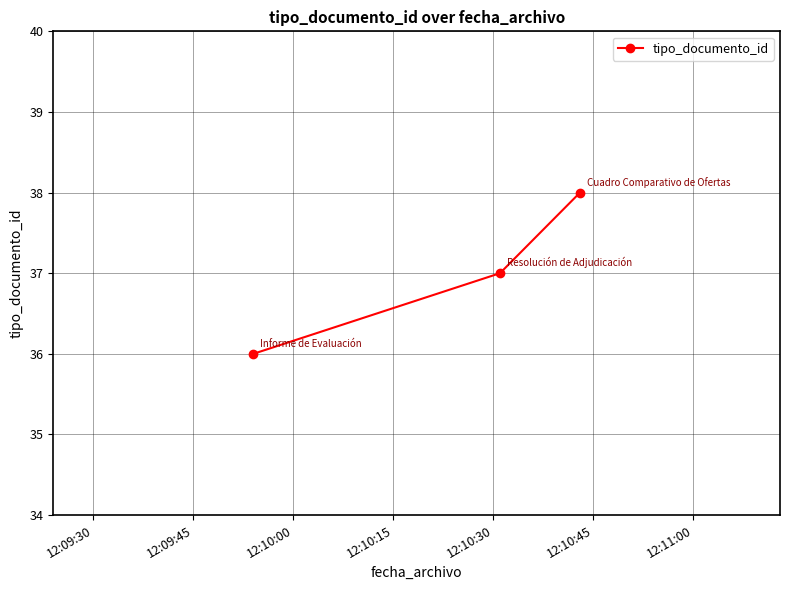

What is the average value?

37